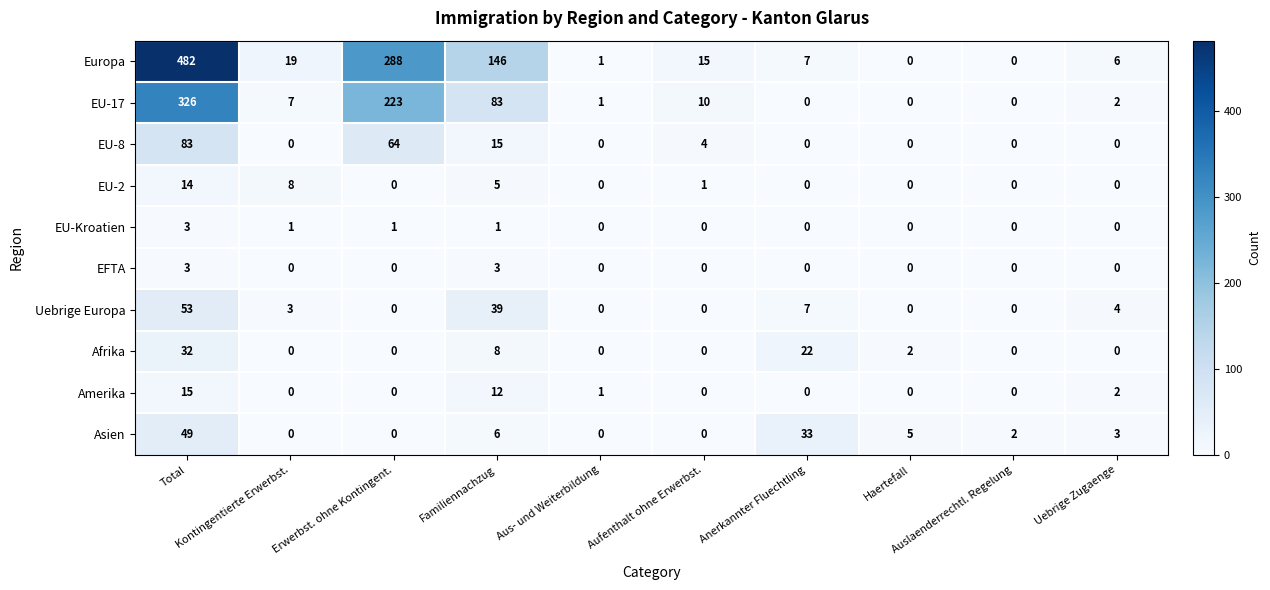

What is the highest value of the Europa series?

482